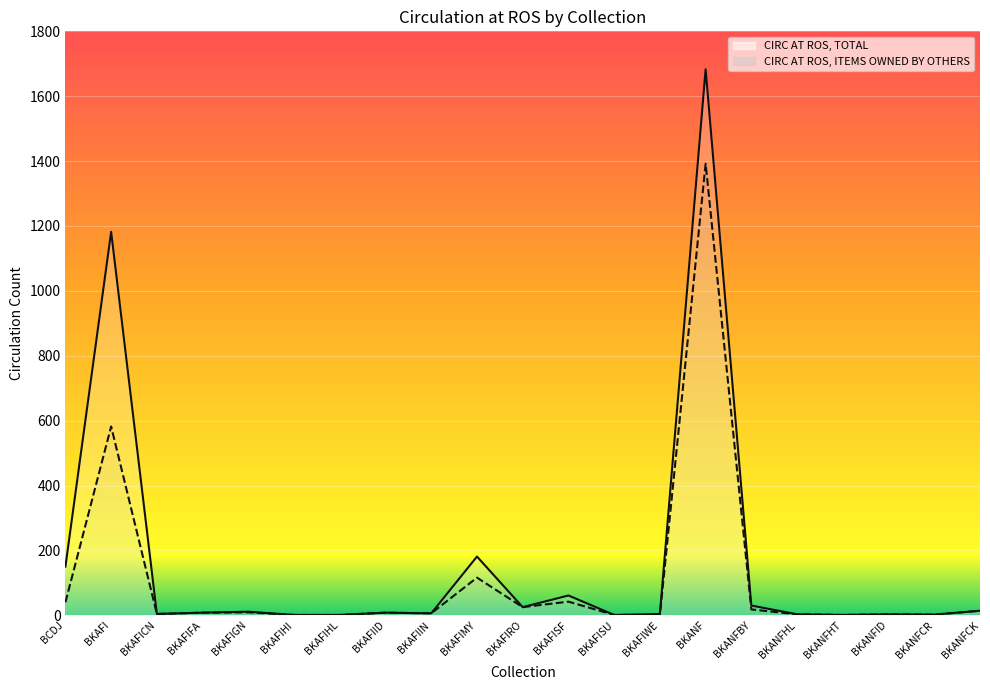

What is the average value of the CIRC AT ROS, ITEMS OWNED BY OTHERS series?

108